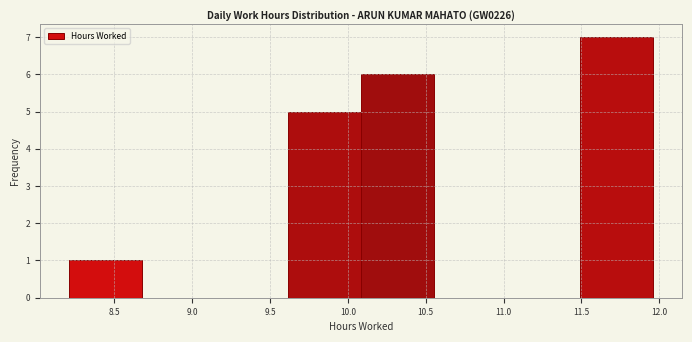

How tall is the bar that spans 8.20 to 8.70 on the x-axis? Neither the bar edges nor the heights are printed on the chart, so give them approximately, as read against the axes.

1